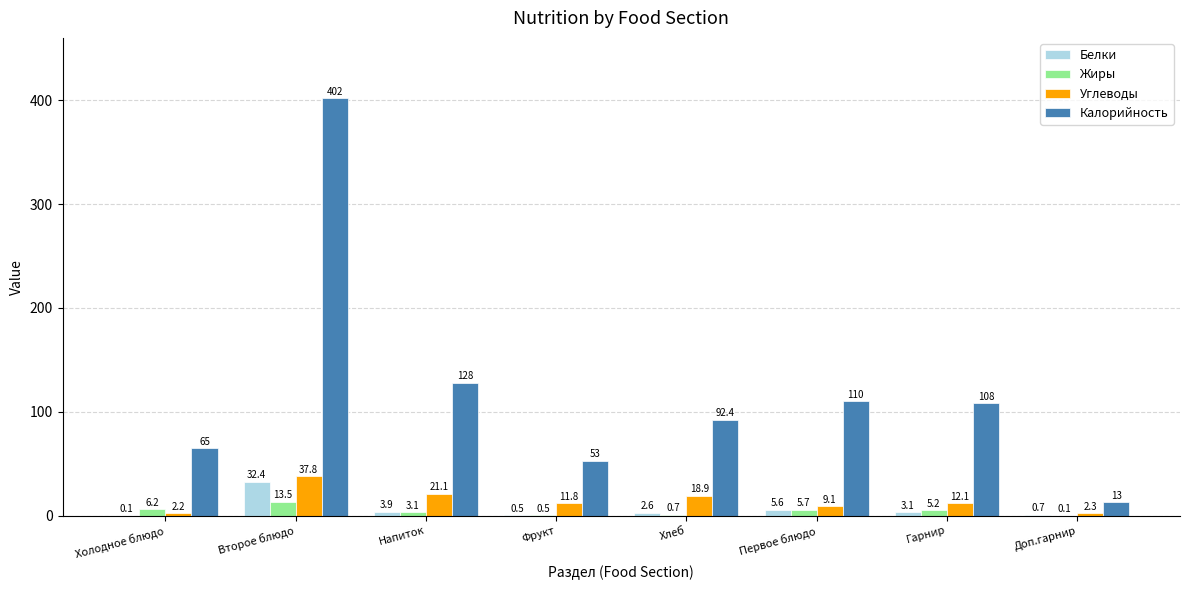

What is the sum of all Белки values?

48.9